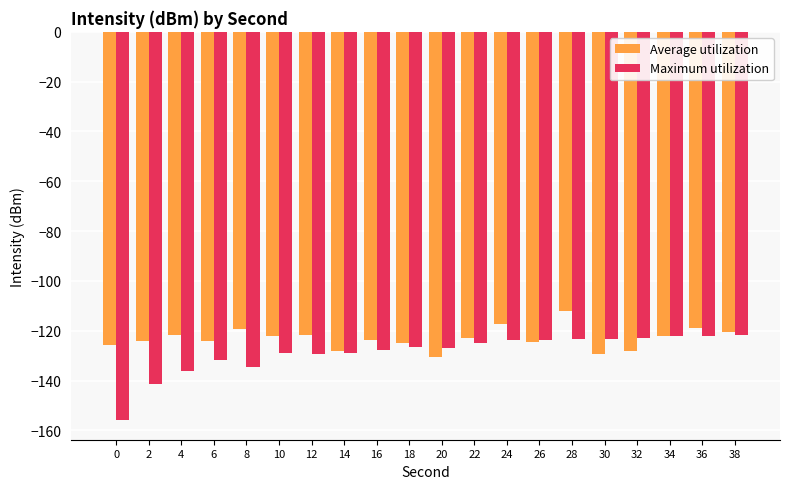

What is the maximum value for Maximum utilization?

-121.5